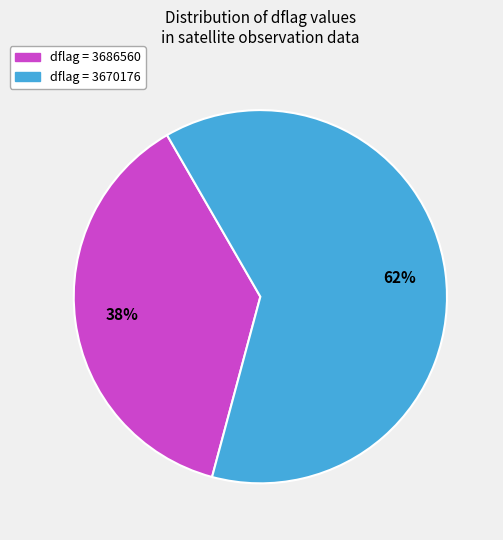

Do dflag = 3670176 and dflag = 3686560 together represent more than half of the pie?

Yes